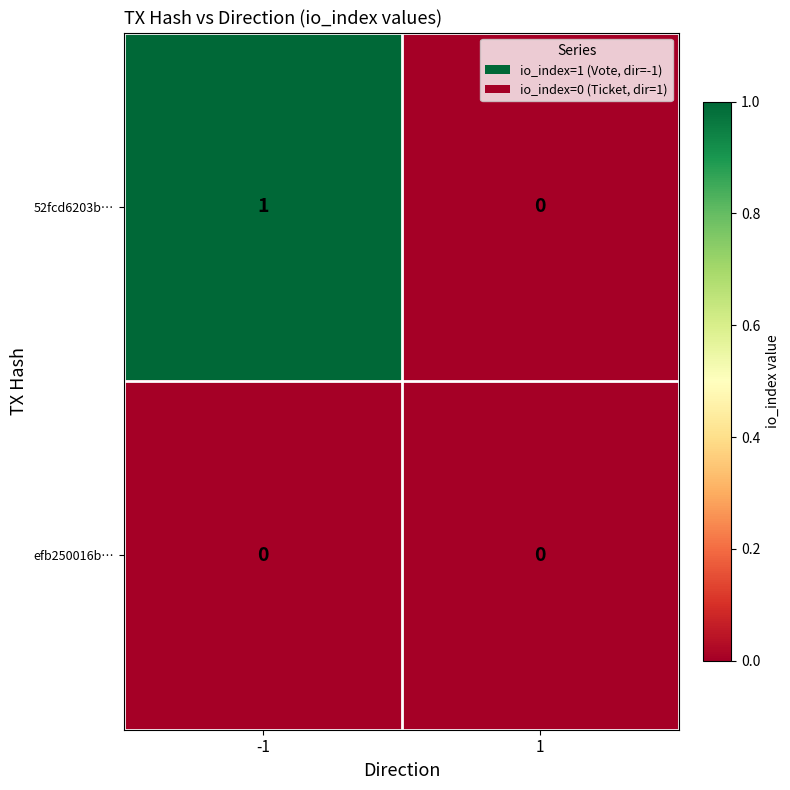

Reading left to right, transcribe all the data shown in this chart.

52fcd6203b…: -1=1	1=0
efb250016b…: -1=0	1=0